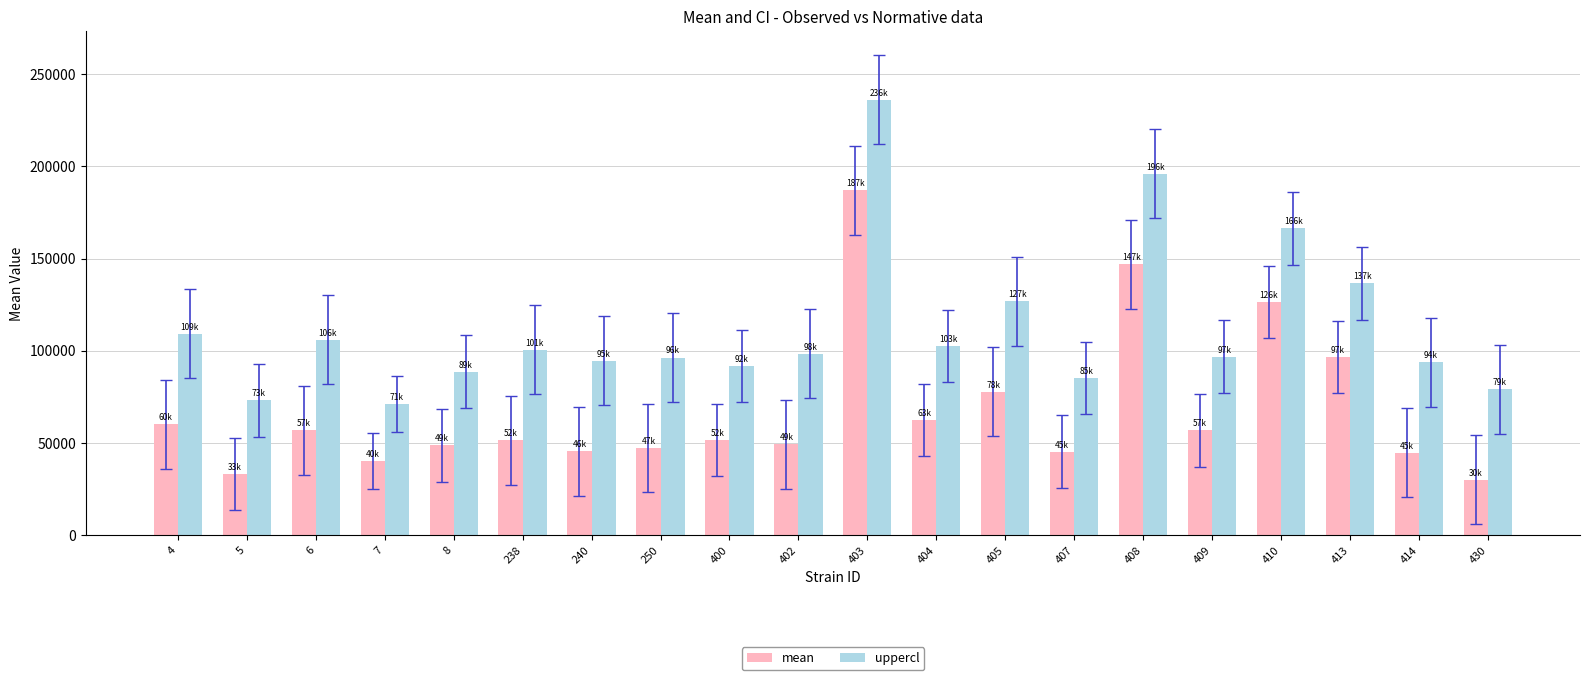

How many values in the uppercl series exceed 98302?

10